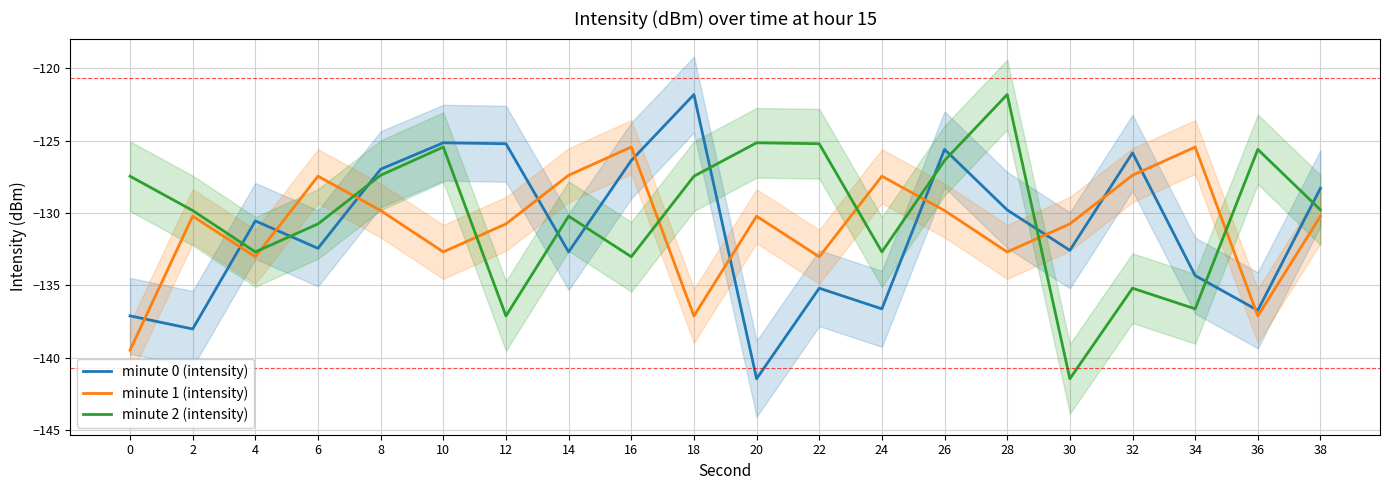

Read the minute 2 (intensity) value at 38.

-129.8